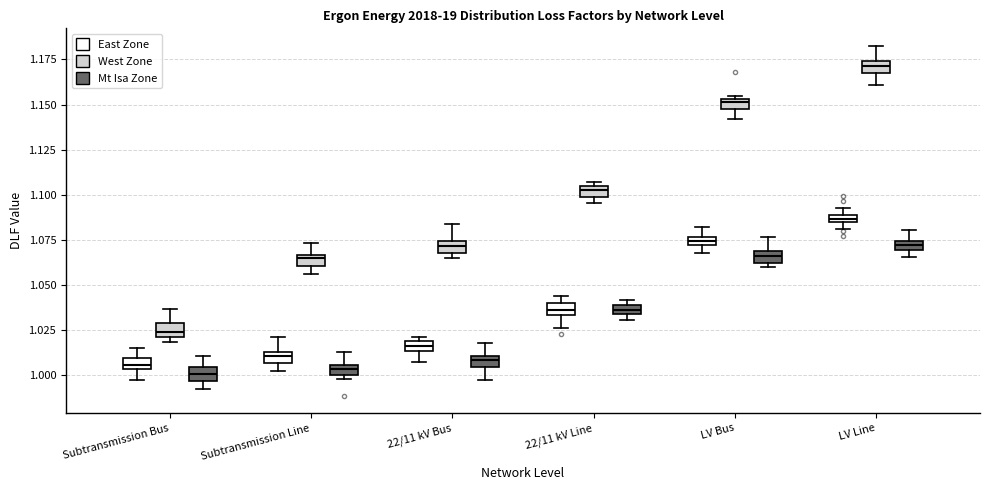

Where is the upper edge of the box for 22/11 kV Line (West Zone) on the y-axis? The values are not printed on the chart, so give them approximately, as read against the axis.

1.105